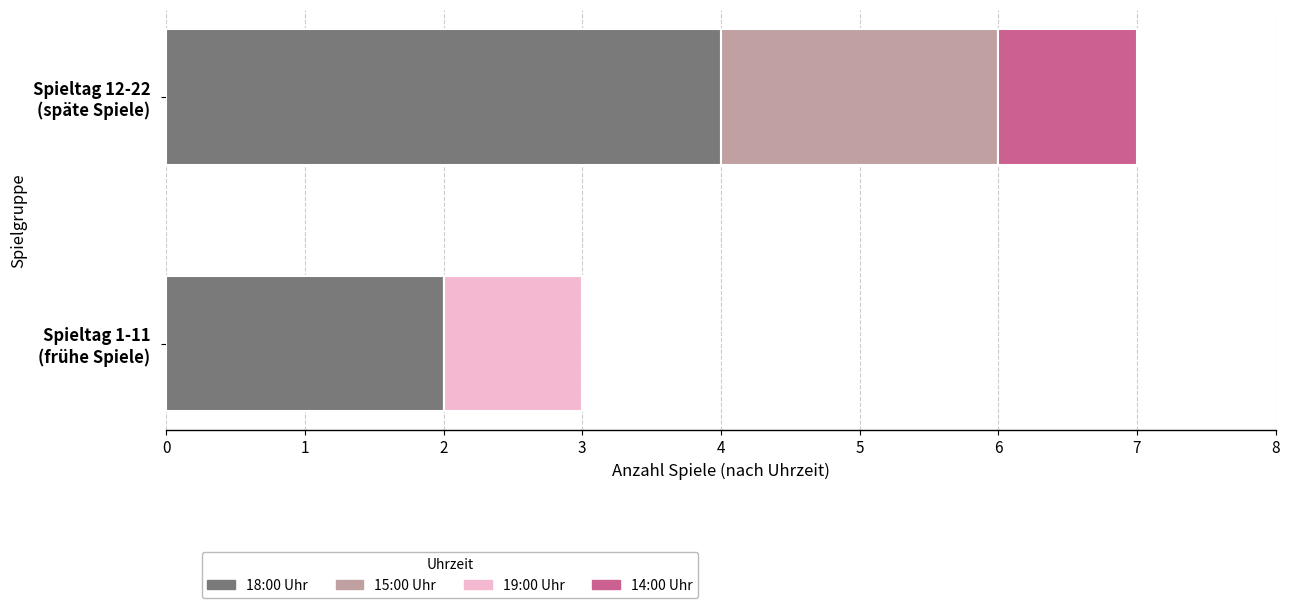

What are all the series names shown in the legend?

18:00 Uhr, 15:00 Uhr, 19:00 Uhr, 14:00 Uhr